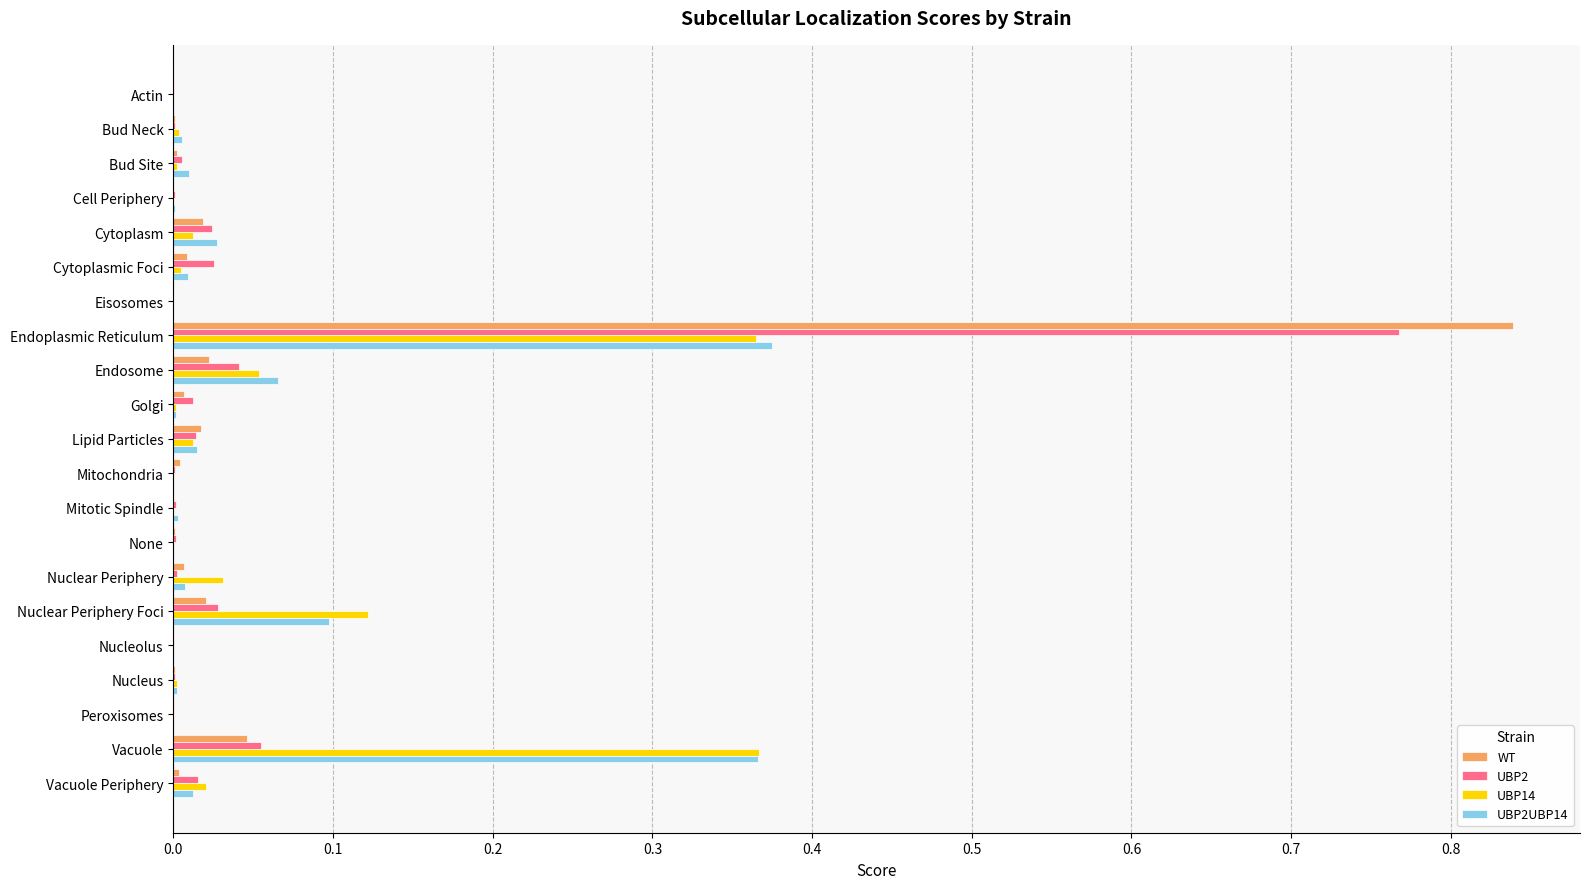

The UBP14 series shows 0.0 at Bud Site. True or false?

True